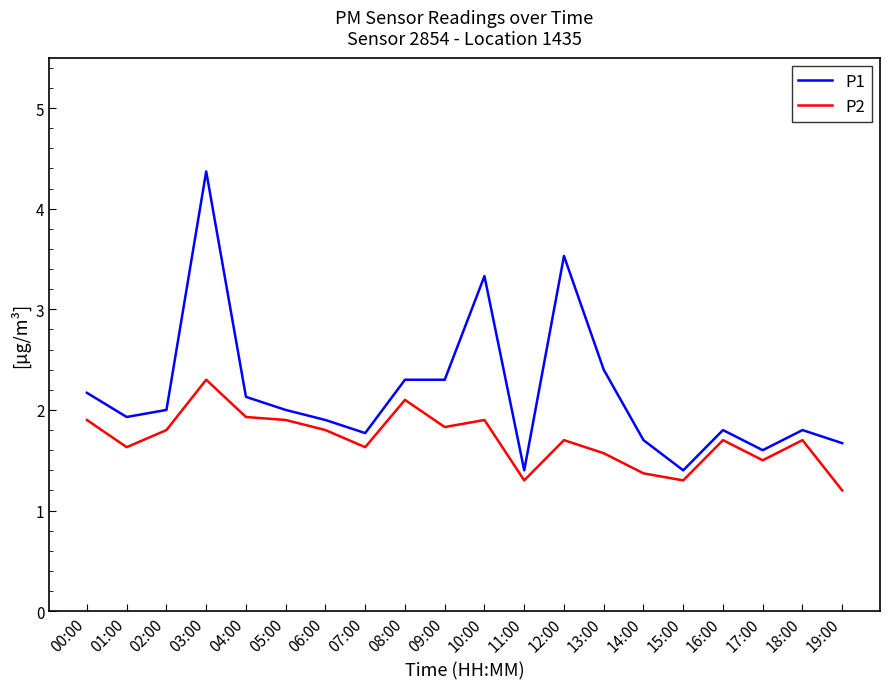

The value of P2 at 05:00 is 1.9. True or false?

True